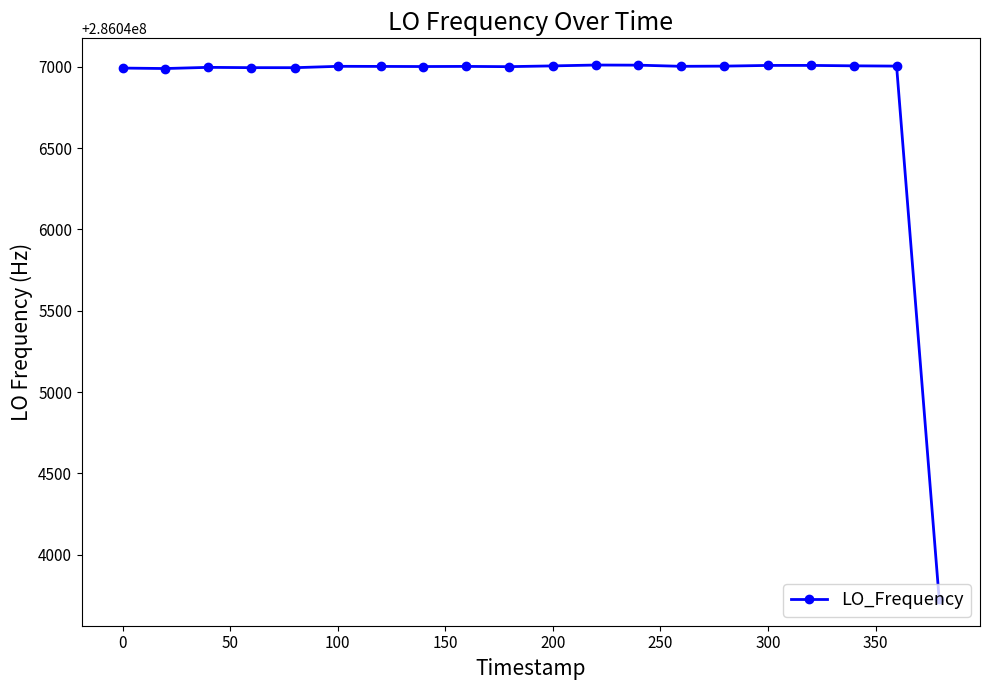

What is the maximum value shown in the chart?

286047011.3